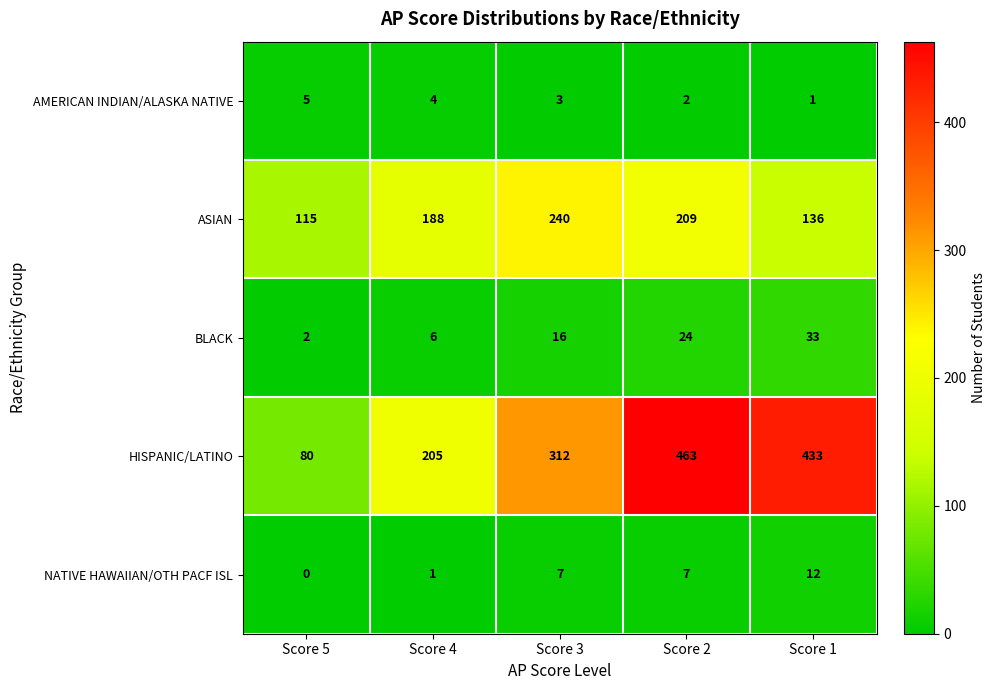

True or false: ASIAN has a value of 136 at Score 1.

True